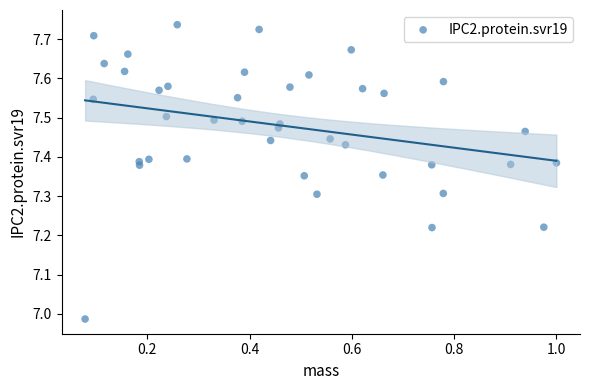

What is the range of X values (max minus min)?

0.9